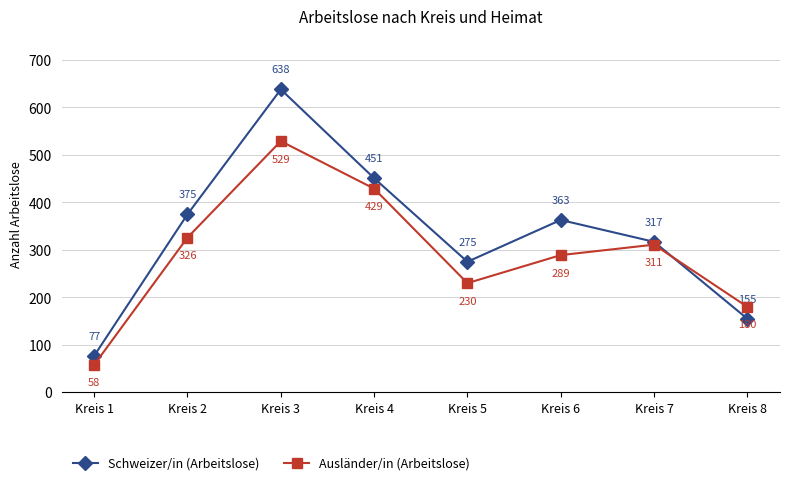

True or false: Ausländer/in (Arbeitslose) and Schweizer/in (Arbeitslose) cross at least once.

True